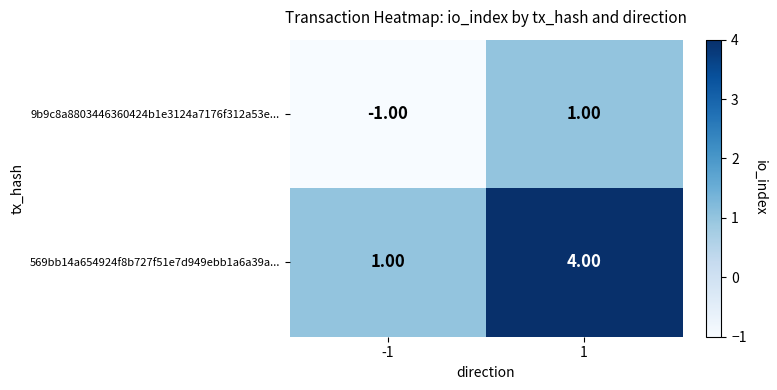

Which series has the largest total across all categories?

569bb14a654924f8b727f51e7d949ebb1a6a39a...